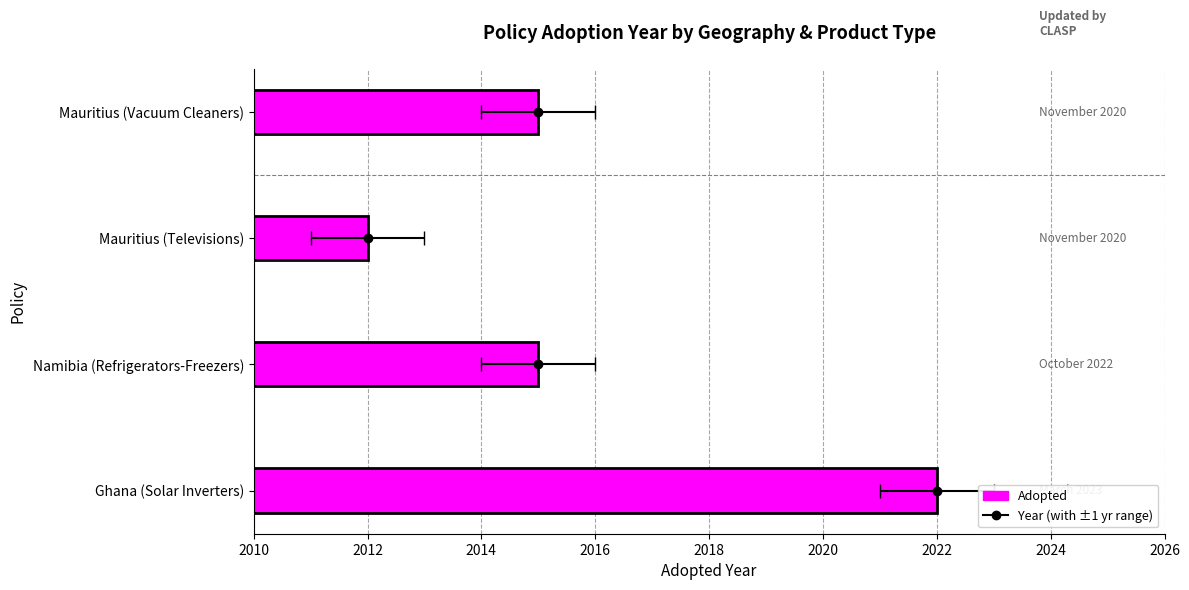

Does the chart contain stacked bars?

No